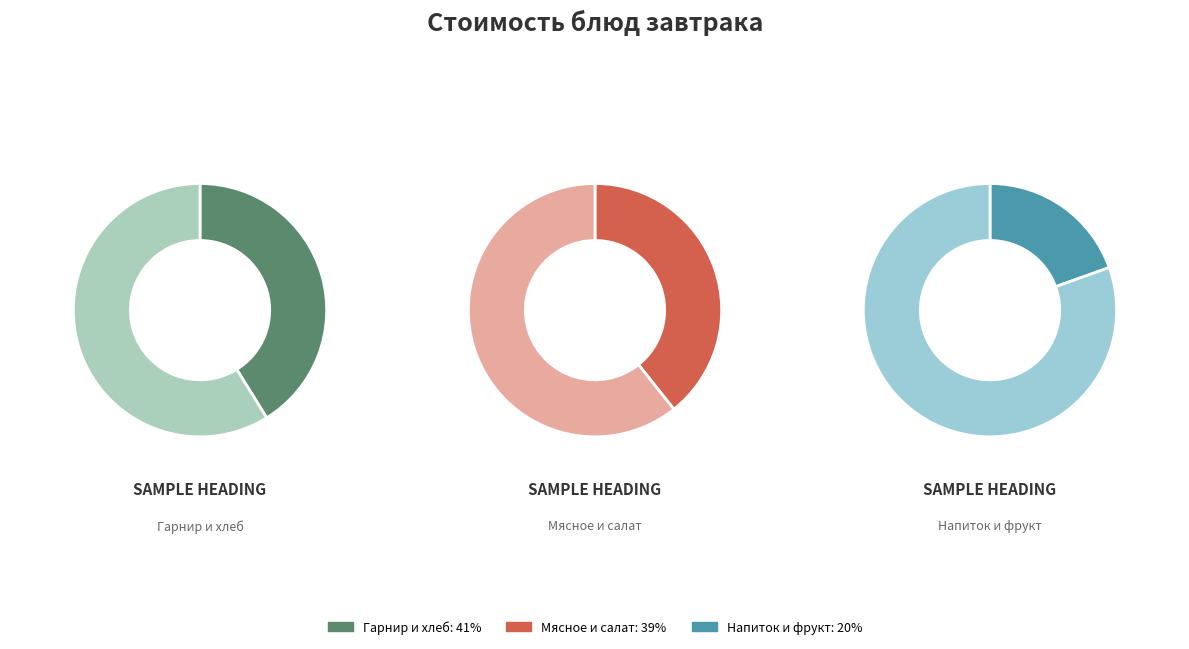

True or false: Салат из капусты accounts for 18% of the total.

False